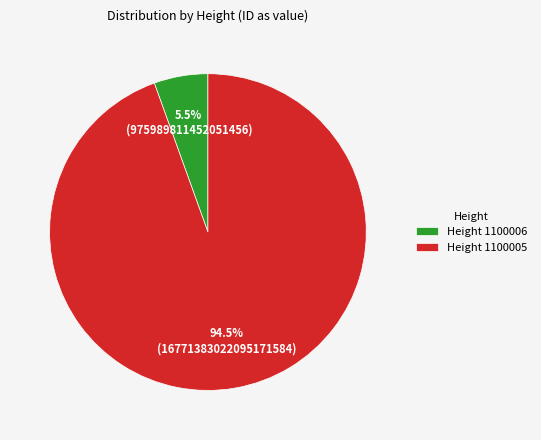

What is the largest slice in the pie chart?

Height 1100005